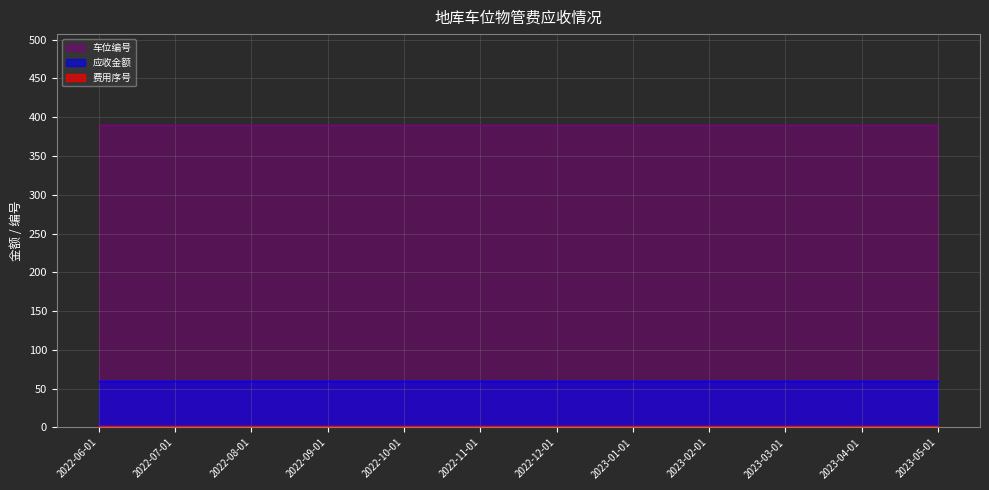

The 车位编号 series shows 390 at 2022-09-01. True or false?

True